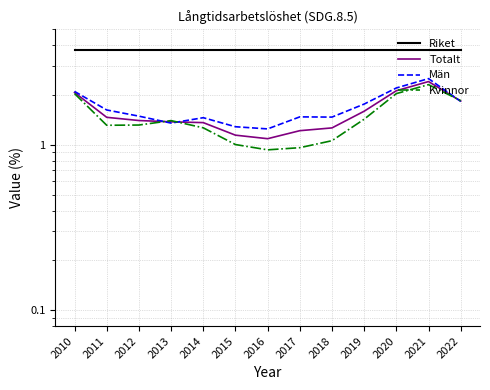

Reading left to right, transcribe all the data shown in this chart.

Riket: 2010=3.8	2011=3.8	2012=3.8	2013=3.8	2014=3.8	2015=3.8	2016=3.8	2017=3.8	2018=3.8	2019=3.8	2020=3.8	2021=3.8	2022=3.8
Totalt: 2010=2.1	2011=1.5	2012=1.4	2013=1.4	2014=1.4	2015=1.1	2016=1.1	2017=1.2	2018=1.3	2019=1.6	2020=2.1	2021=2.4	2022=1.8
Män: 2010=2.1	2011=1.6	2012=1.5	2013=1.4	2014=1.5	2015=1.3	2016=1.2	2017=1.5	2018=1.5	2019=1.8	2020=2.2	2021=2.5	2022=1.8
Kvinnor: 2010=2.0	2011=1.3	2012=1.3	2013=1.4	2014=1.3	2015=1.0	2016=0.9	2017=1.0	2018=1.1	2019=1.4	2020=2.0	2021=2.3	2022=1.9